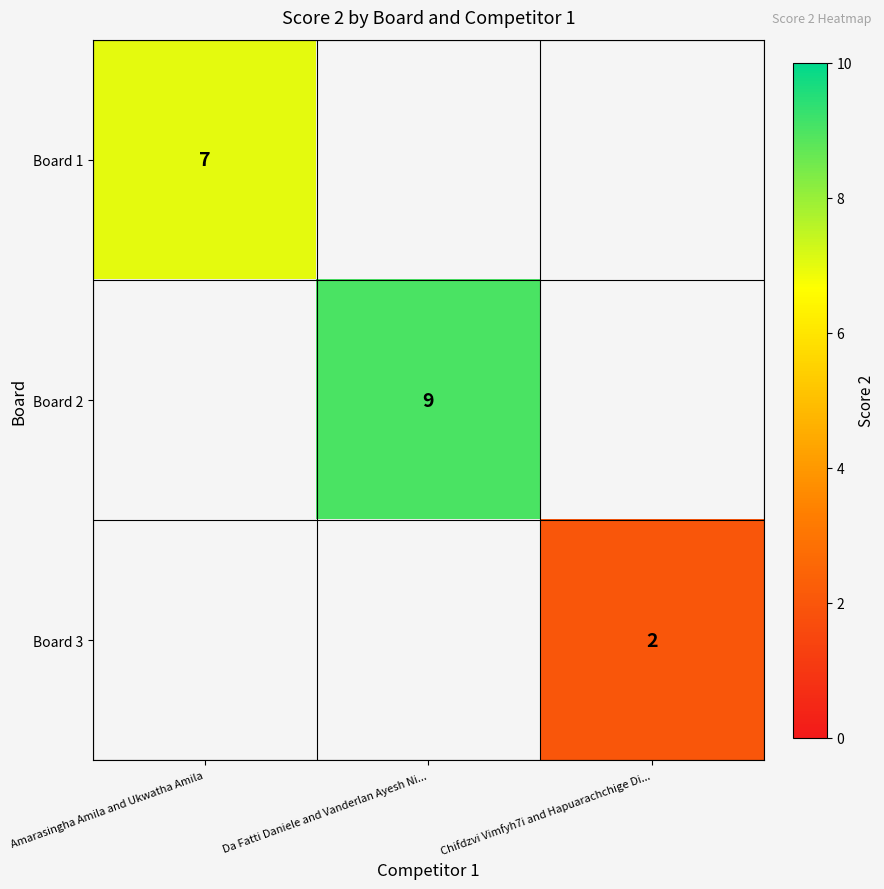

The Board 3 series shows 2 at Chifdzvi Vimfyh7i and Hapuarachchige Di.... True or false?

True